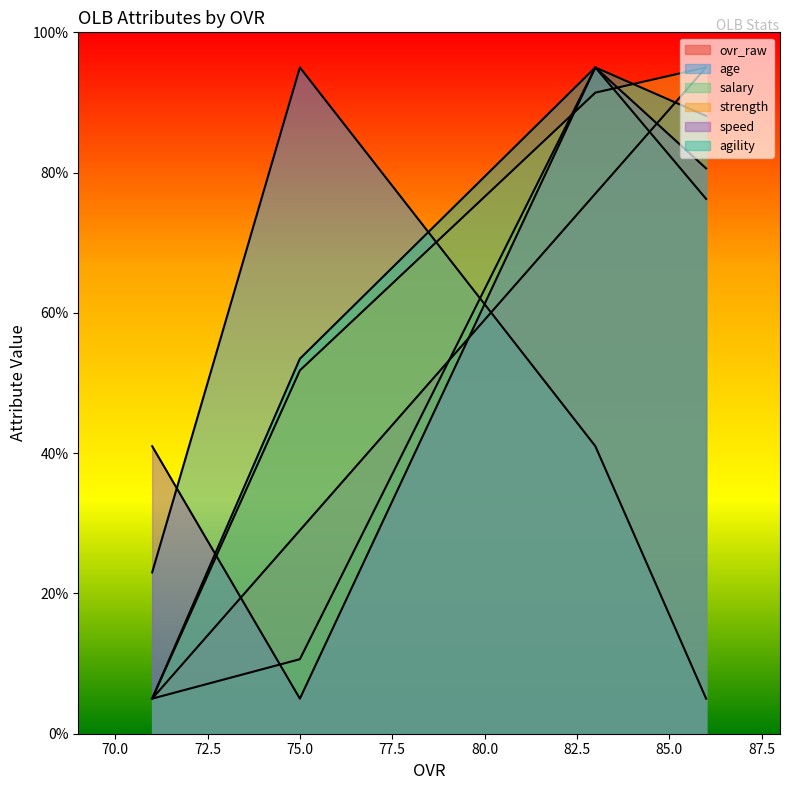

Rank the series by their maximum value, from lowest to highest.

ovr_raw, age, salary, strength, speed, agility